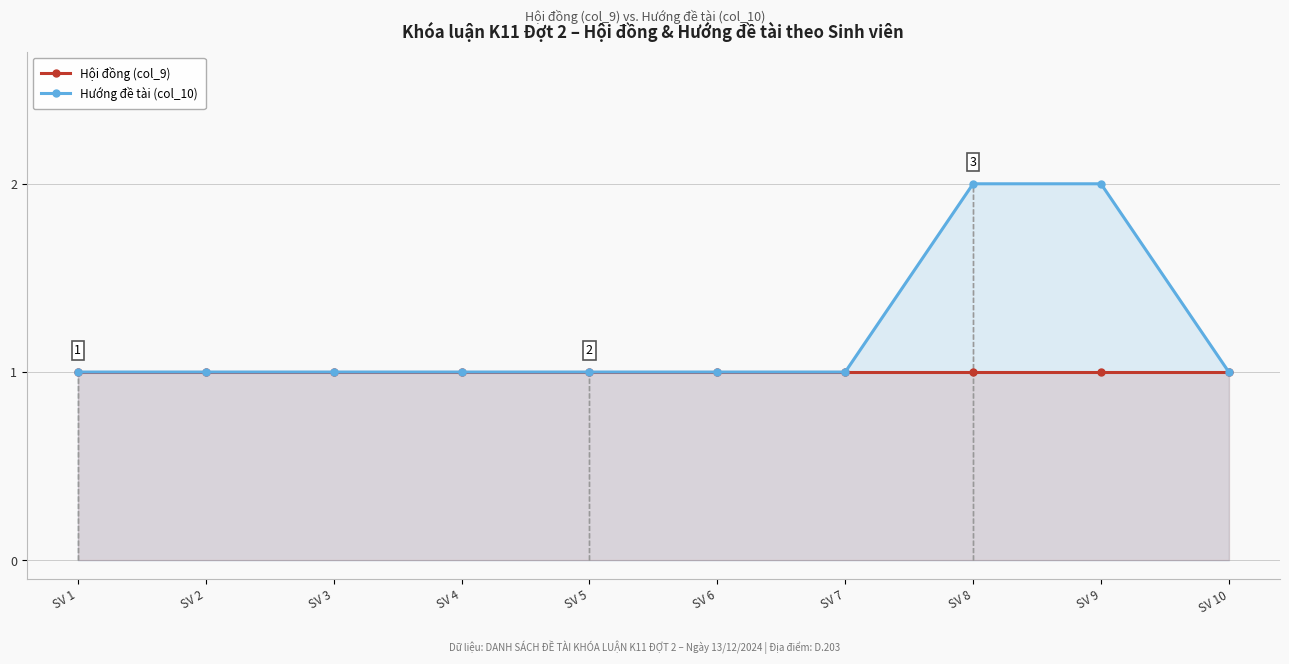

Where is Hướng đề tài (col_10) nearest to the value 1?

SV 1